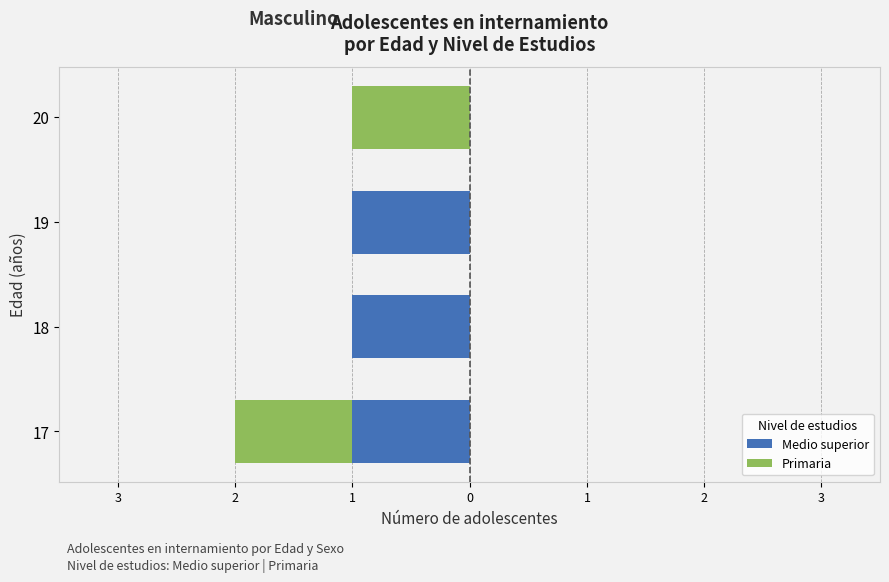

How many bars are there in each group?

2